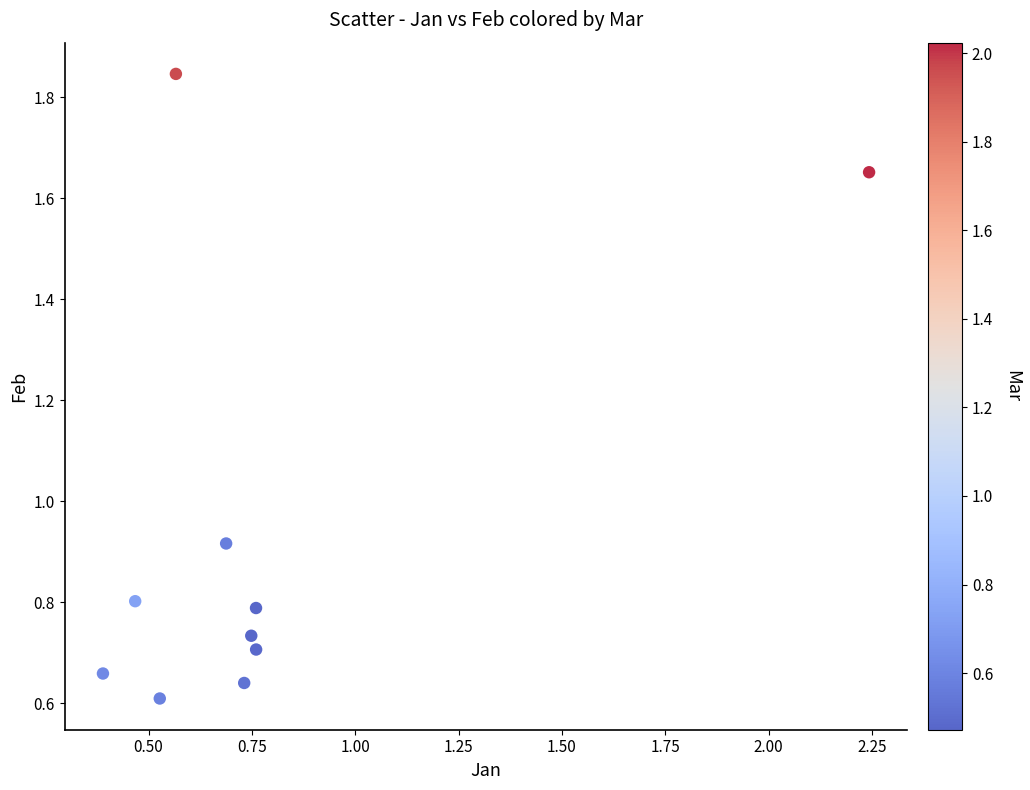

What is the range of Y values (max minus min)?

1.2